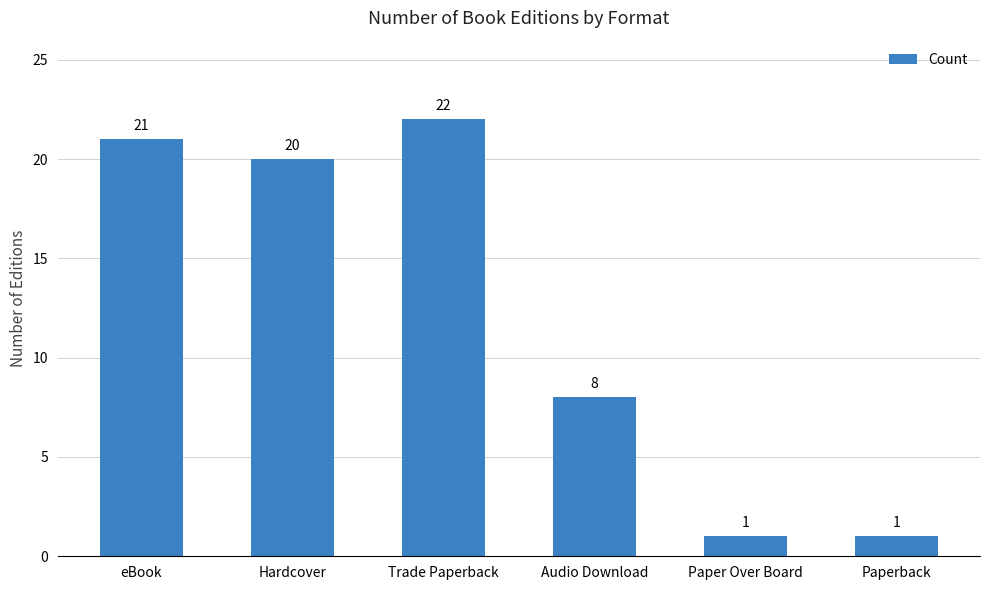

Which category has the highest value across all series?

Trade Paperback